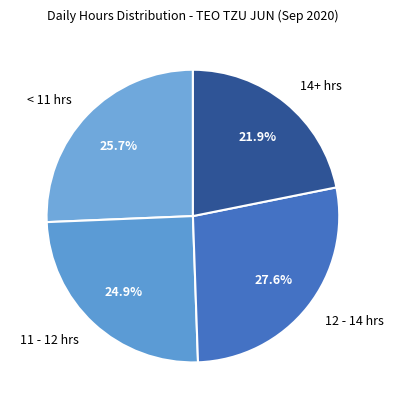

Is there a majority slice in this chart?

No